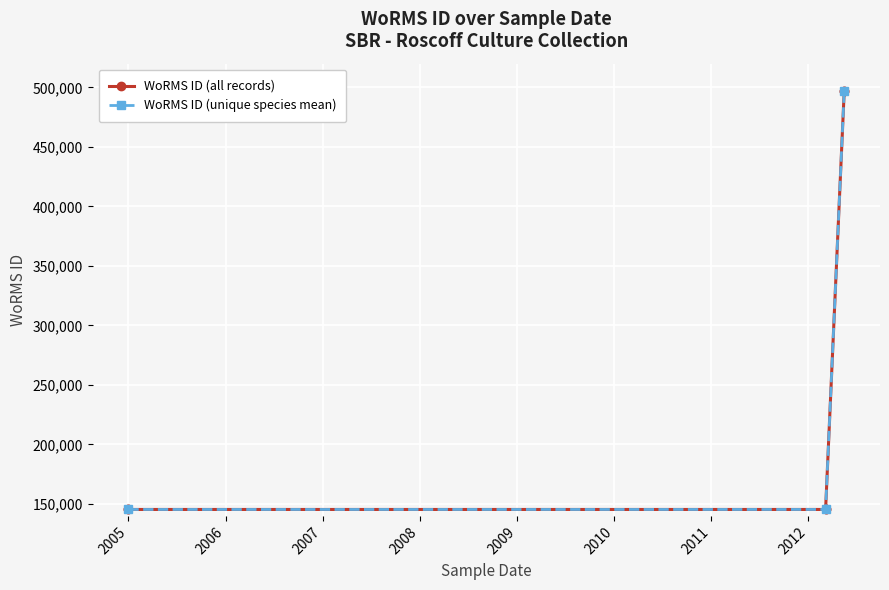

Rank the categories by value from highest to lowest.

15-05-2012, 15-05-2012, 06-03-2012, 06-03-2012, 01-01-2005, 01-01-2005